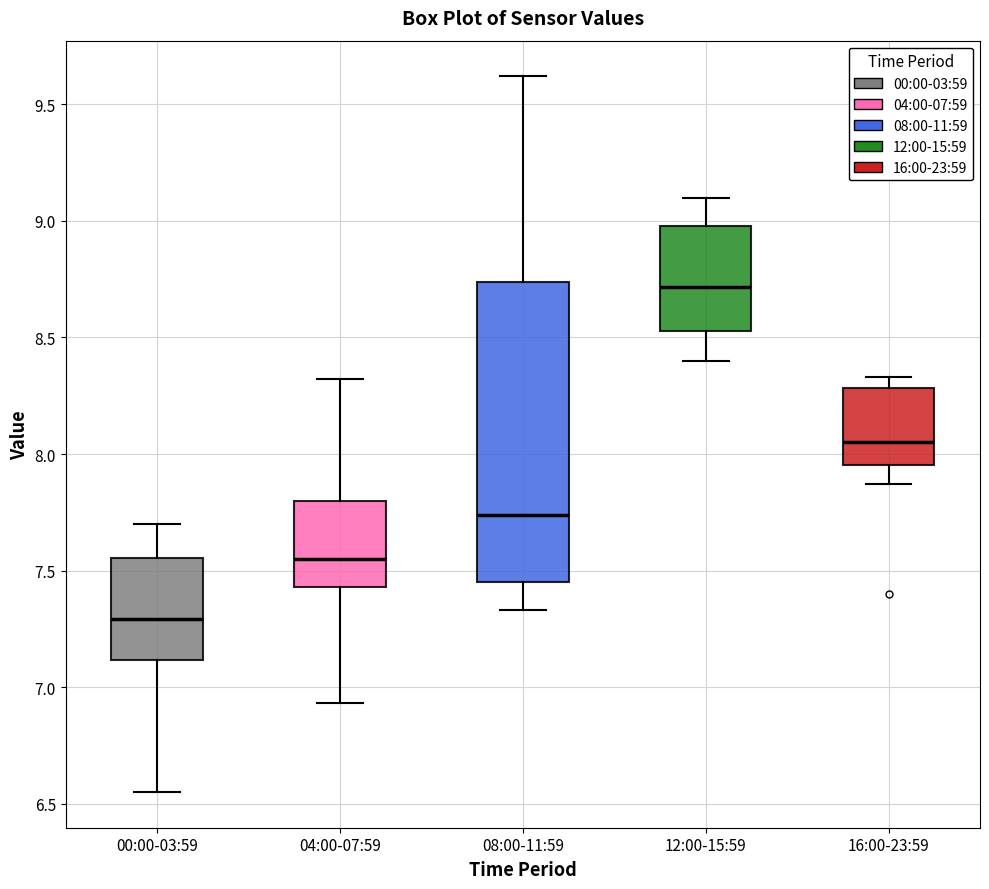

Where does the lower whisker of the box for 08:00-11:59 end on the y-axis? The values are not printed on the chart, so give them approximately, as read against the axis.

7.35